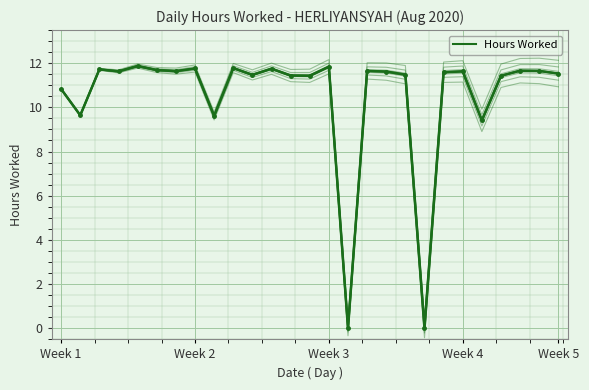

What is the difference between the second highest and second lowest values?

11.8